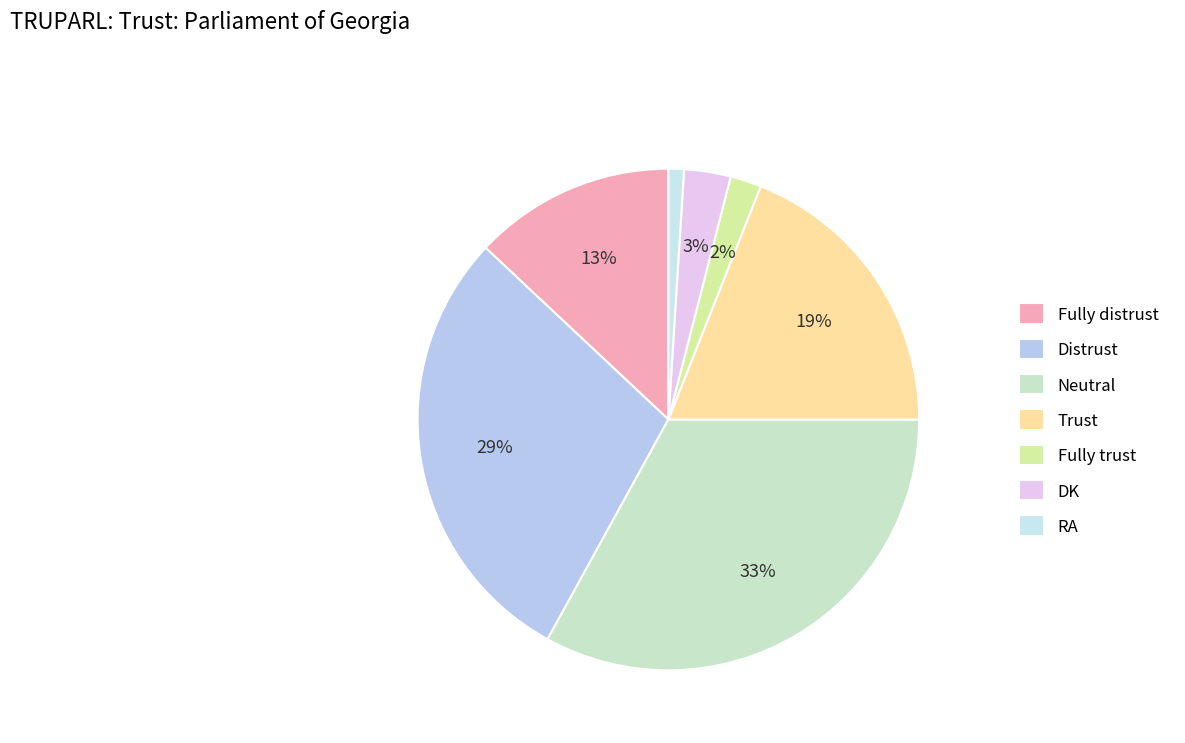

Is it true that Neutral is 27% of the pie?

False